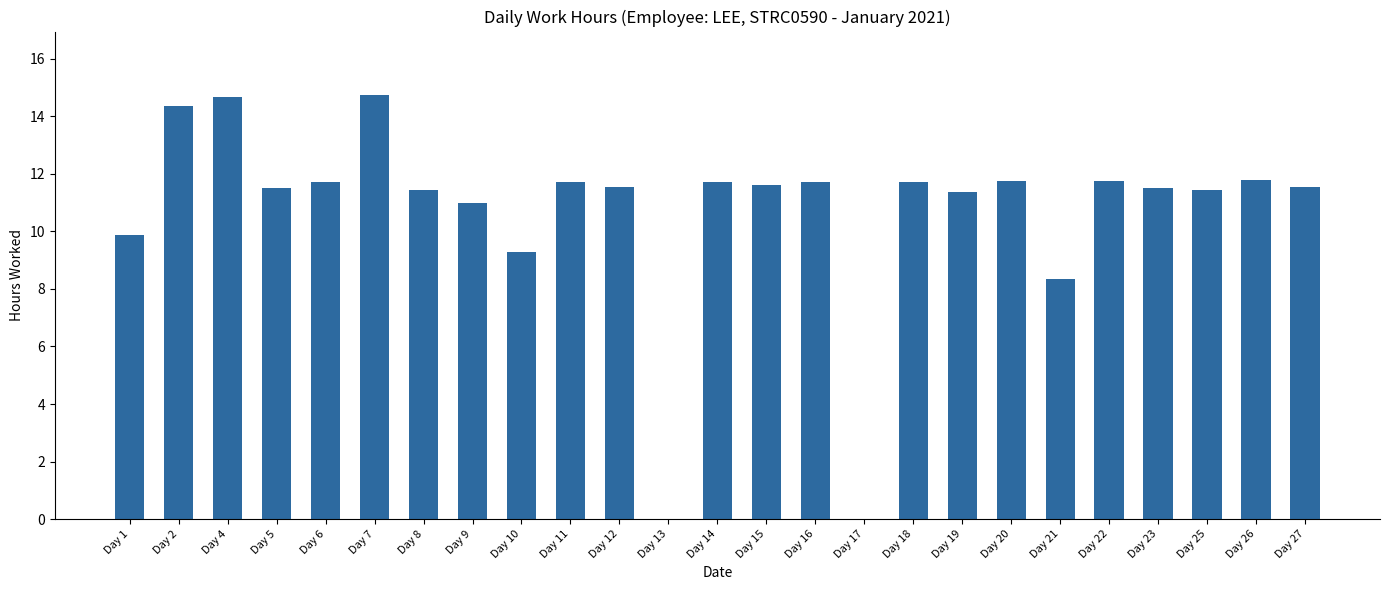

What is the change in value from Day 15 to Day 16?

+0.1